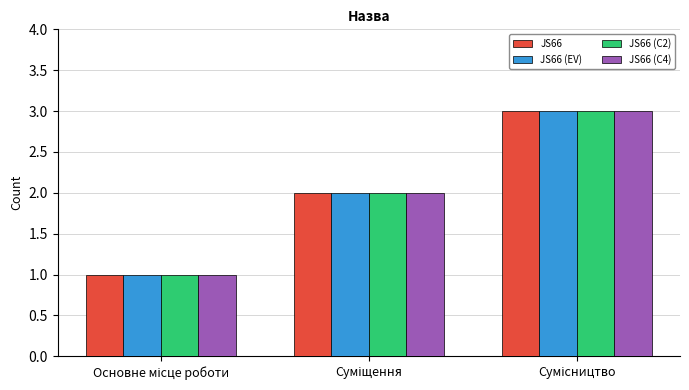

What is the sum of all JS66 values?

6